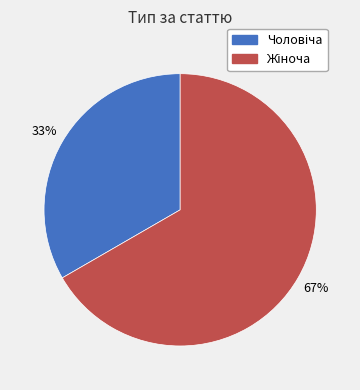

Is there a majority slice in this chart?

Yes